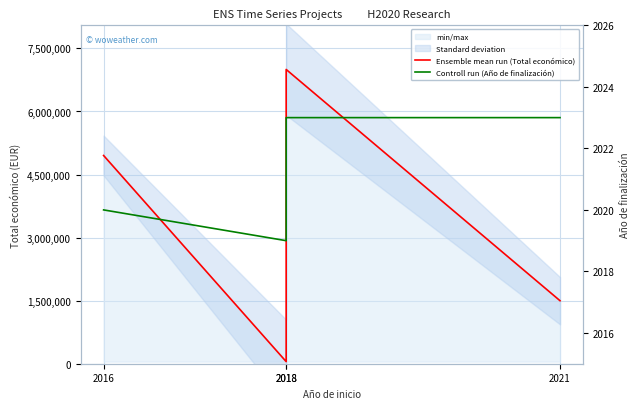

What is the minimum value for Ensemble mean run (Total económico)?

50000